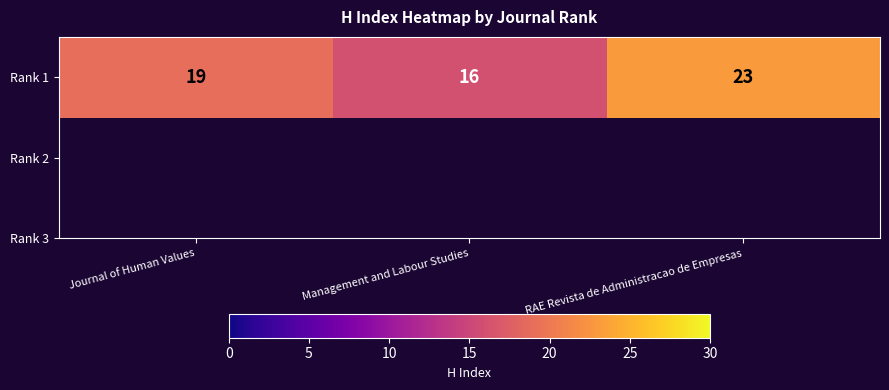

Is it true that the value at RAE Revista de Administracao de Empresas is 9?

False